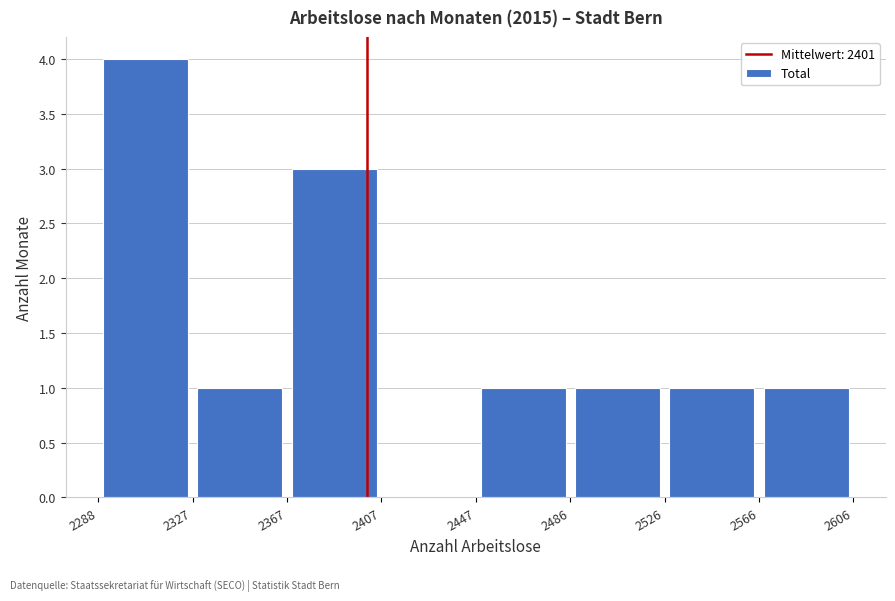

Which range on the x-axis has the tallest bar?

2288 to 2327